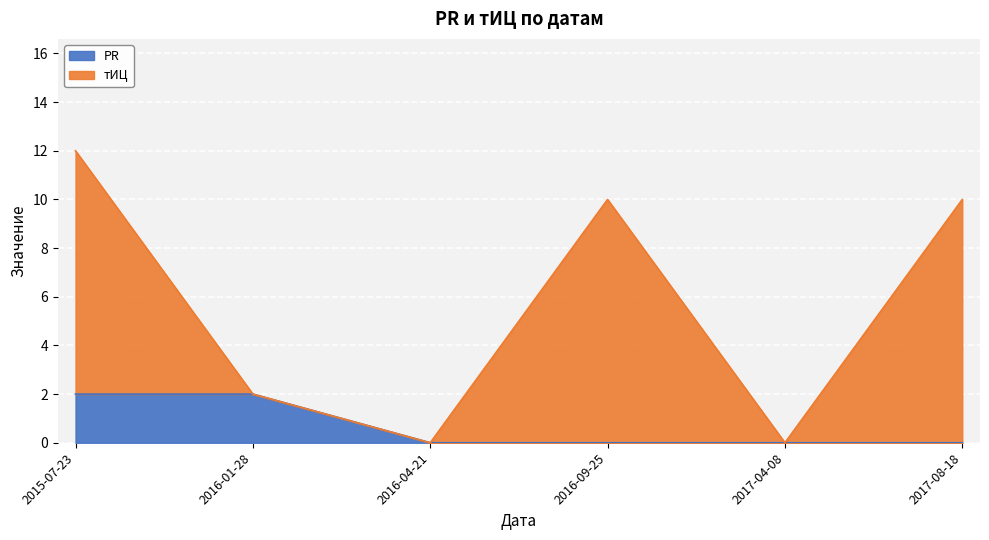

How many lines are shown in the chart?

2